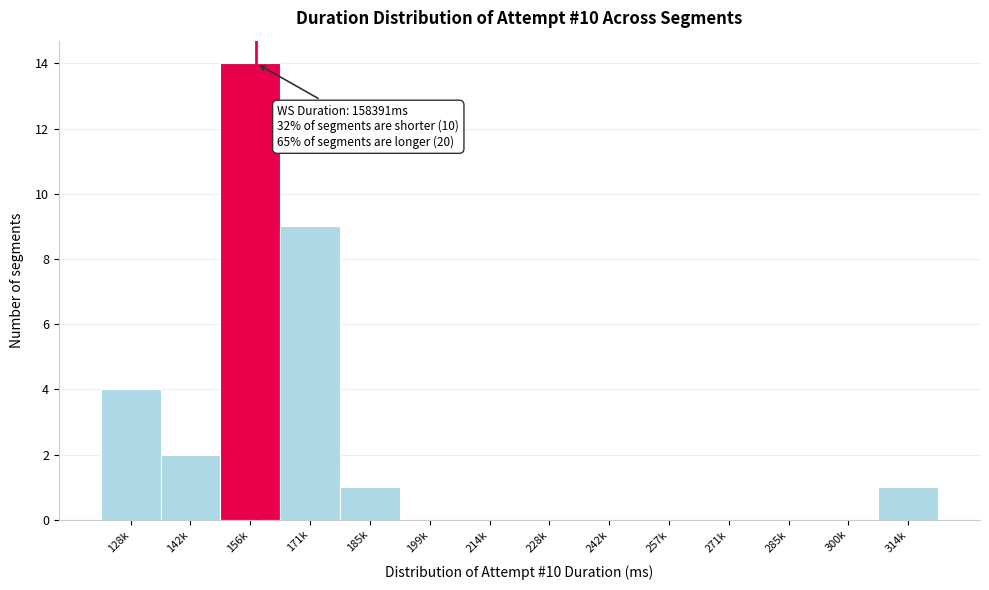

Reading left to right, what are all the values shown in this chart?

128k=4	142k=2	156k=14	171k=9	185k=1	199k=0	214k=0	228k=0	242k=0	257k=0	271k=0	285k=0	300k=0	314k=1